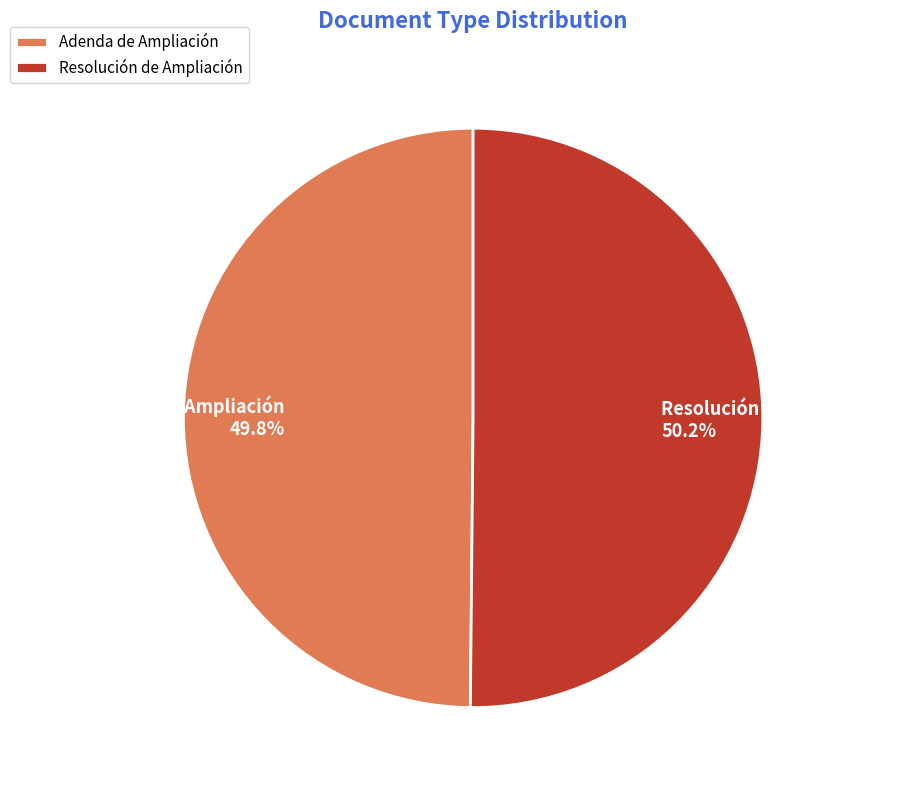

Is there a majority slice in this chart?

Yes